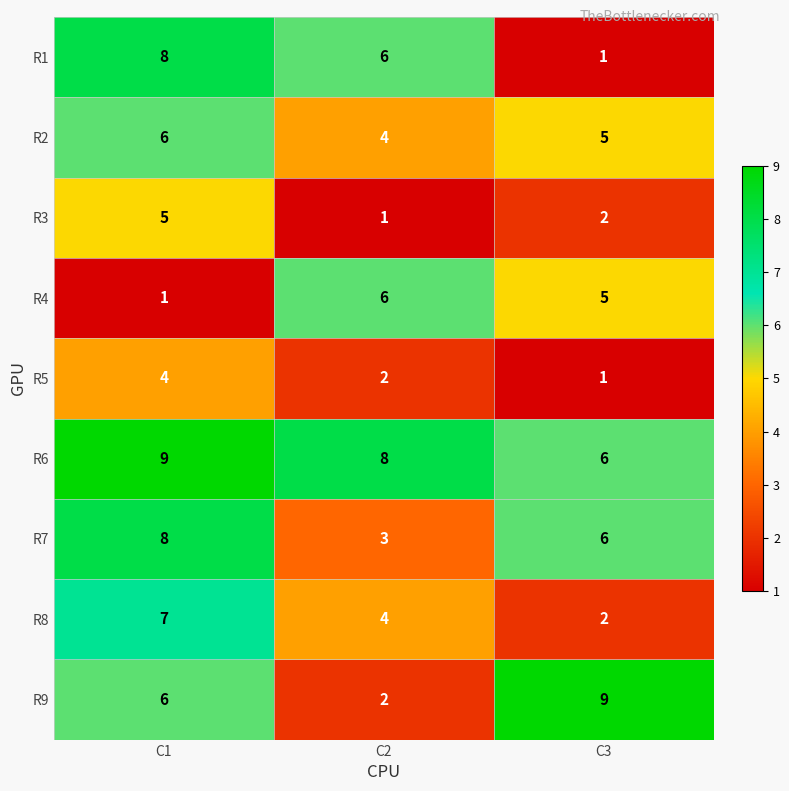

What is the difference between the highest and lowest values at C2?

7